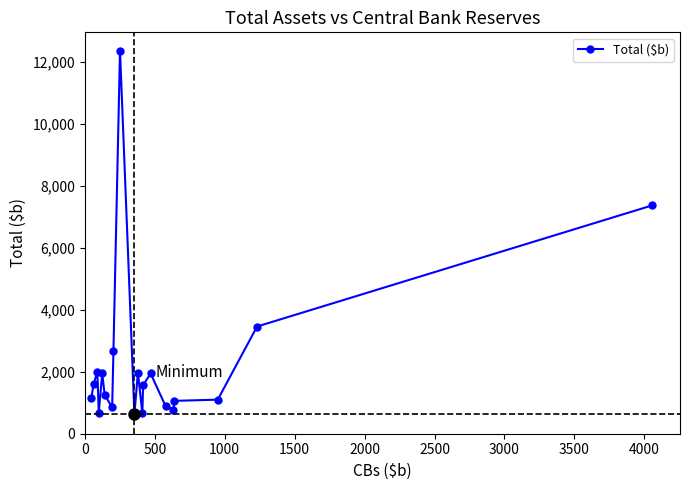

True or false: there are more than 2 points higher than both neighbors.

True